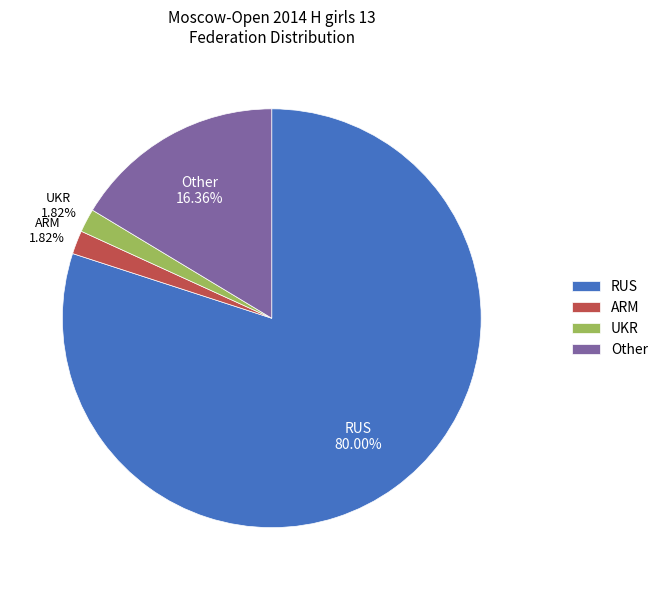

Does Other account for over 50% of the chart?

No